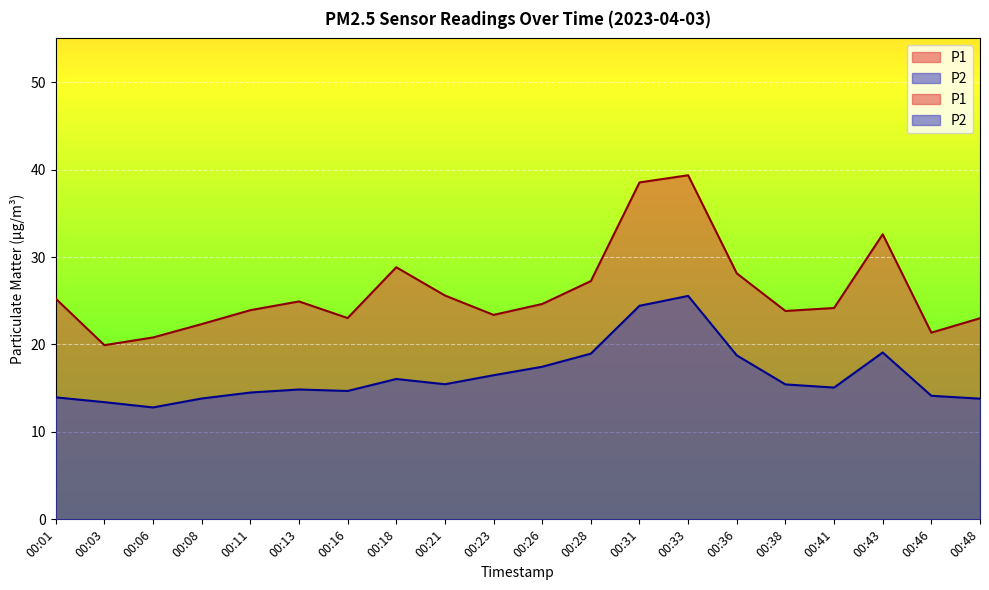

Reading left to right, what are all the values shown in this chart?

P1: 00:01=25.2	00:03=19.9	00:06=20.8	00:08=22.3	00:11=23.9	00:13=24.9	00:16=23.0	00:18=28.8	00:21=25.6	00:23=23.4	00:26=24.6	00:28=27.2	00:31=38.5	00:33=39.4	00:36=28.1	00:38=23.8	00:41=24.2	00:43=32.6	00:46=21.4	00:48=23.0
P2: 00:01=13.9	00:03=13.4	00:06=12.8	00:08=13.8	00:11=14.5	00:13=14.8	00:16=14.7	00:18=16.1	00:21=15.4	00:23=16.5	00:26=17.4	00:28=18.9	00:31=24.4	00:33=25.6	00:36=18.8	00:38=15.4	00:41=15.1	00:43=19.1	00:46=14.1	00:48=13.8